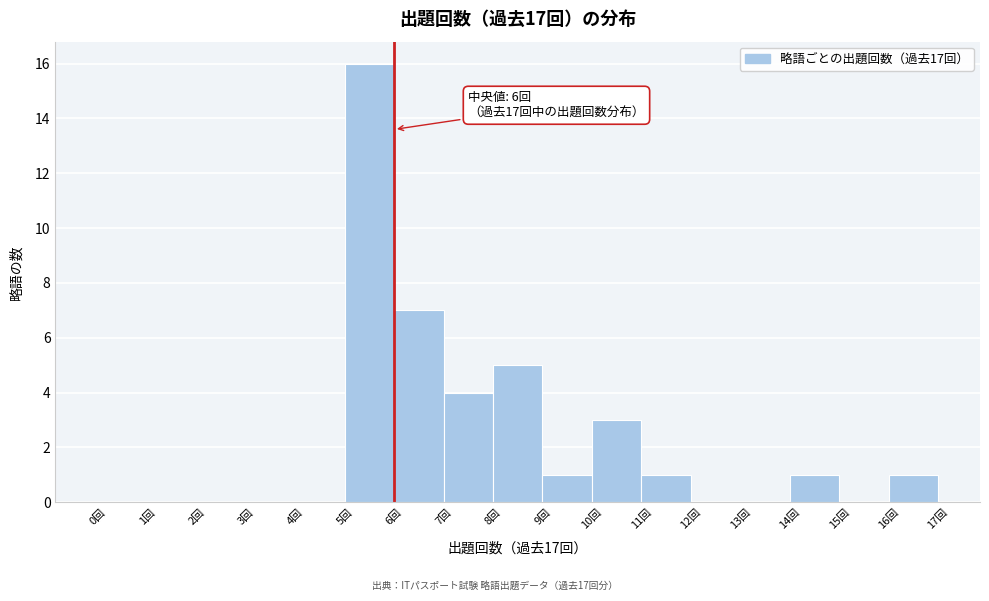

Over which range of the x-axis is the bar tallest?

5 to 6